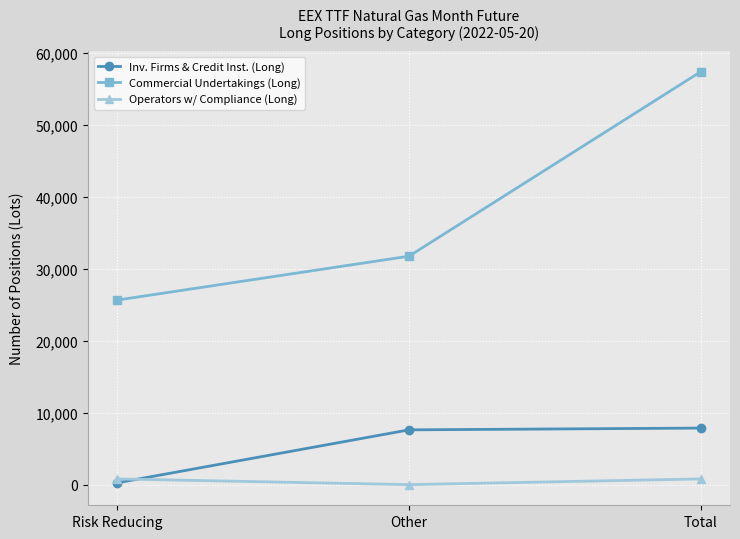

How many series are shown in this chart?

3